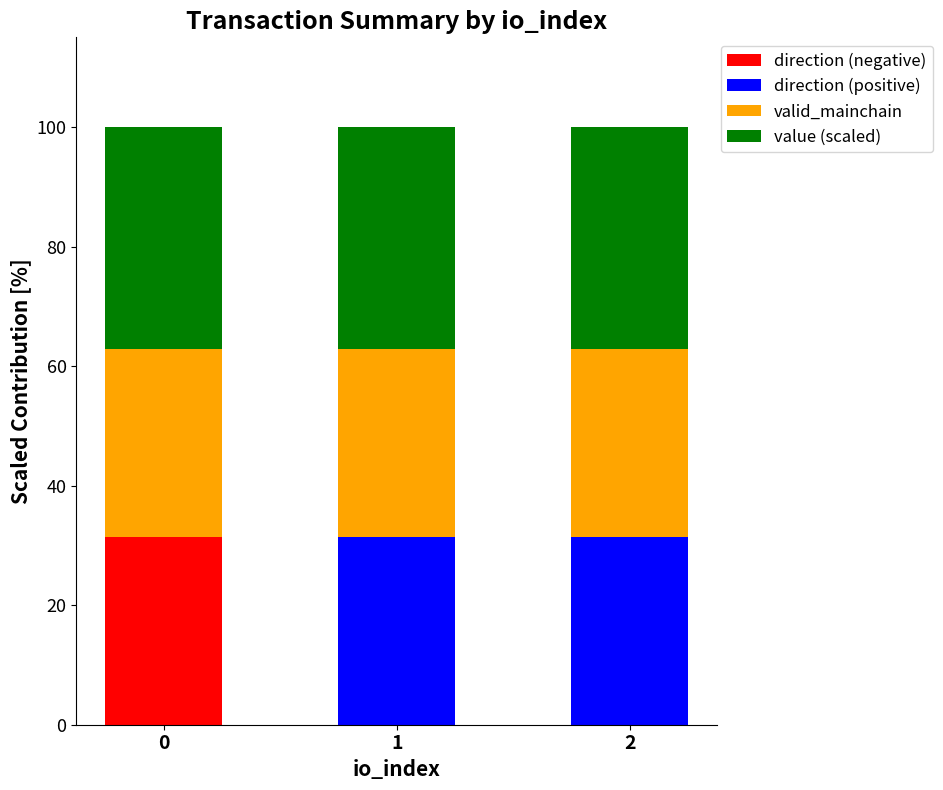

What is the total value across all series at 0?

100.0